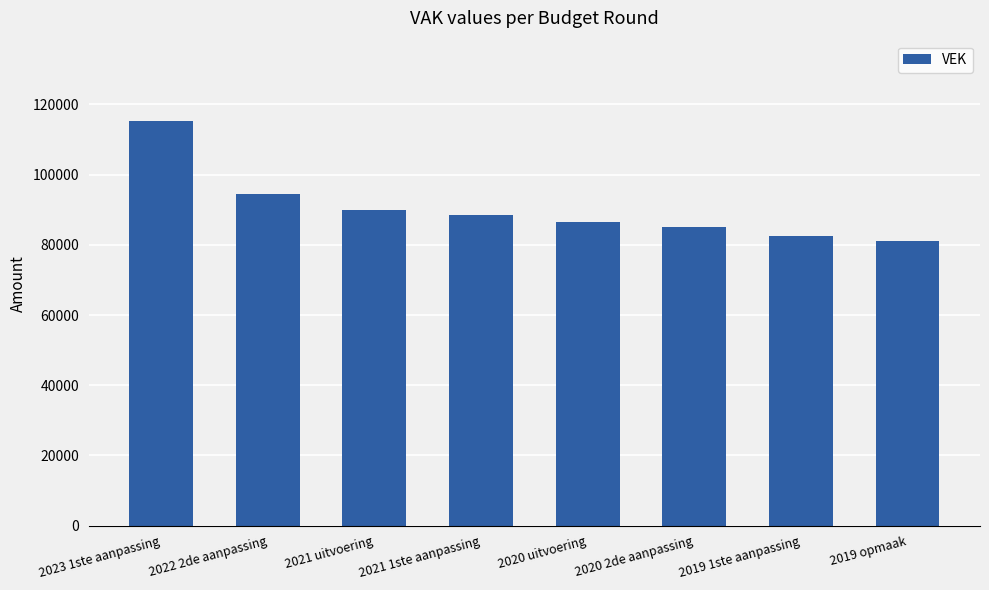

What is the minimum value shown in the chart?

80961